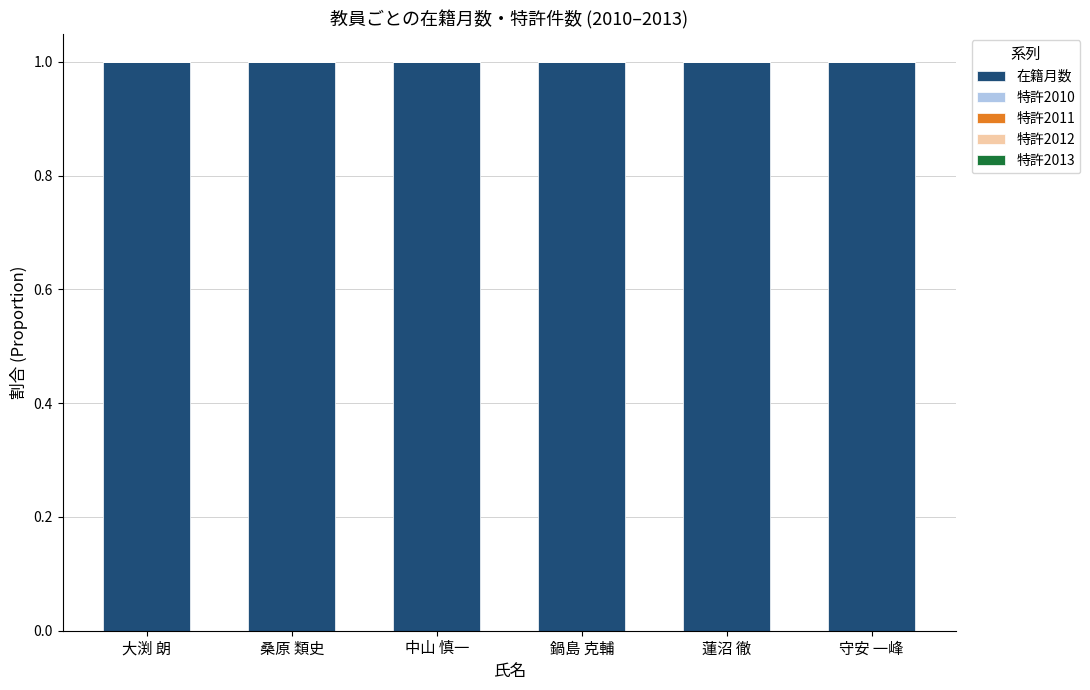

Between 鍋島 克輔 and 蓮沼 徹, which series saw the biggest shift?

在籍月数